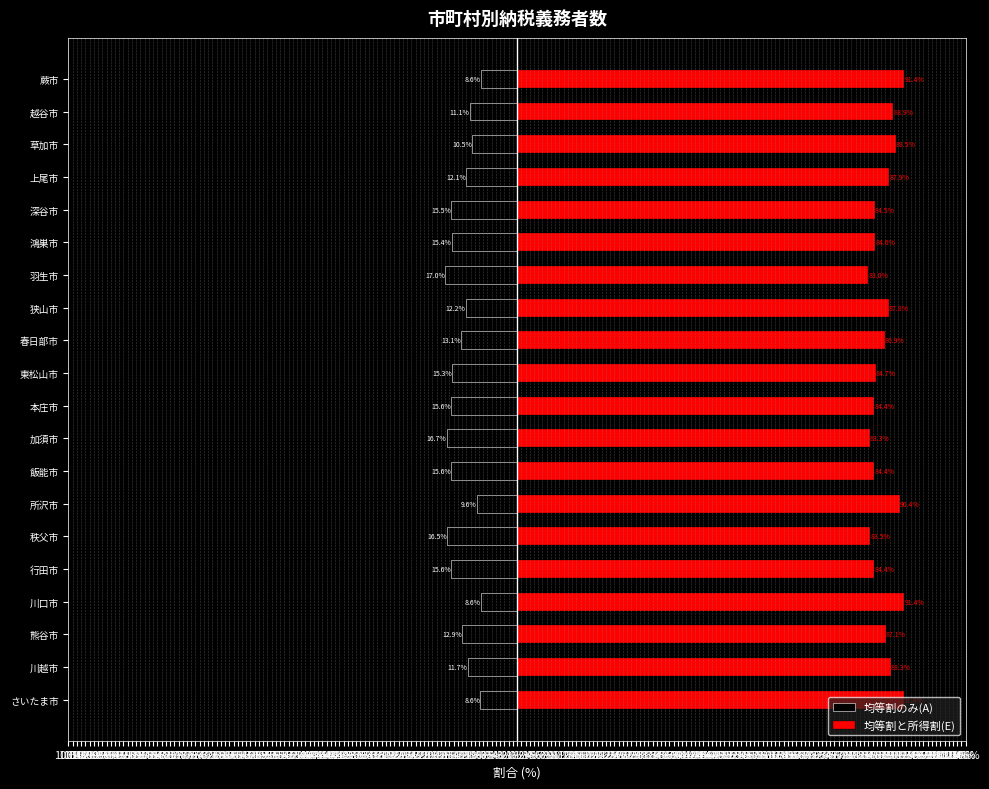

Rank the series at 草加市 from lowest to highest value.

均等割のみ(A), 均等割と所得割(E)